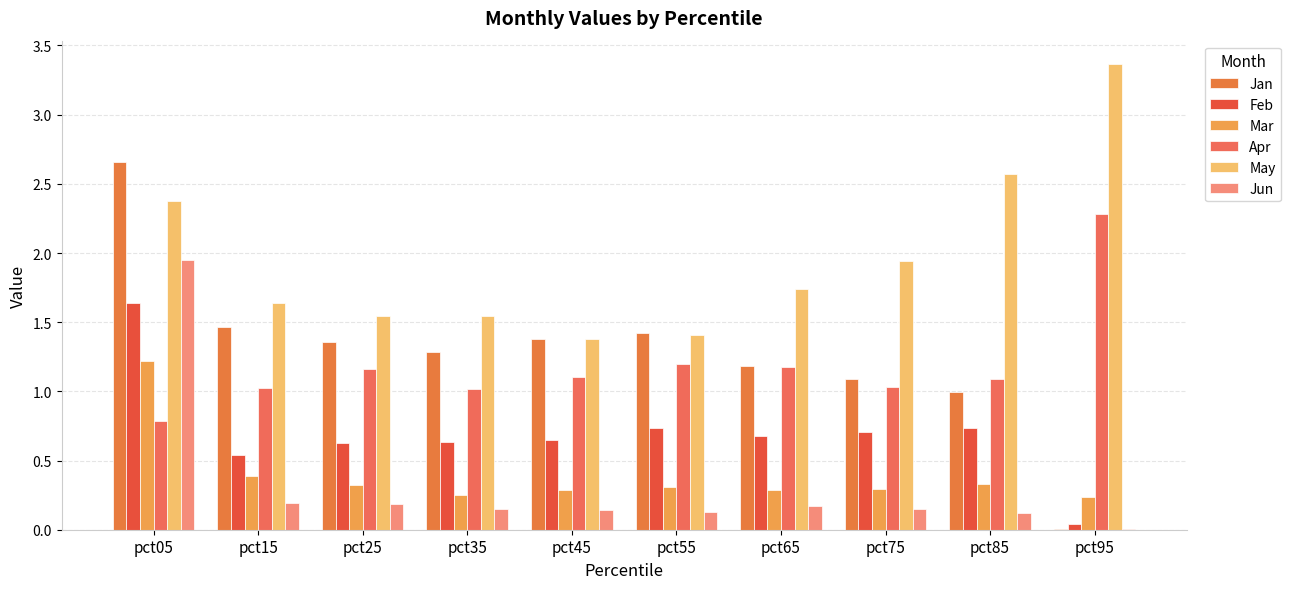

Reading left to right, list all the values displayed in this chart.

Jan: 2.7	1.5	1.4	1.3	1.4	1.4	1.2	1.1	1.0	0.0
Feb: 1.6	0.5	0.6	0.6	0.6	0.7	0.7	0.7	0.7	0.0
Mar: 1.2	0.4	0.3	0.2	0.3	0.3	0.3	0.3	0.3	0.2
Apr: 0.8	1.0	1.2	1.0	1.1	1.2	1.2	1.0	1.1	2.3
May: 2.4	1.6	1.5	1.5	1.4	1.4	1.7	1.9	2.6	3.4
Jun: 1.9	0.2	0.2	0.2	0.1	0.1	0.2	0.1	0.1	0.0